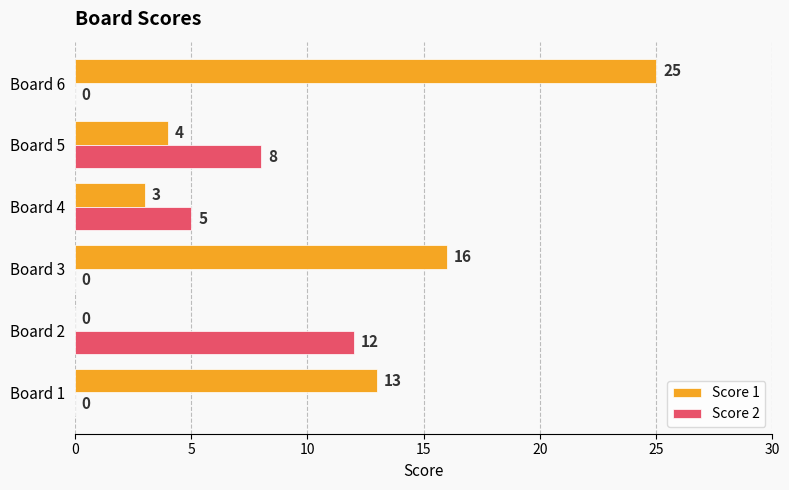

Between Board 5 and Board 6, which series saw the biggest shift?

Score 1